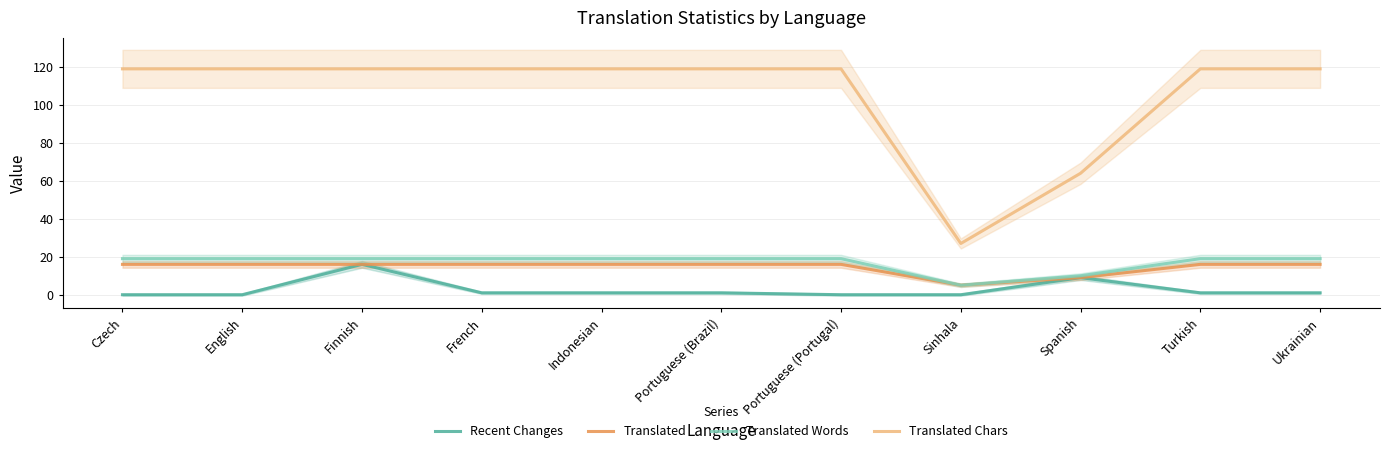

At which label does Recent Changes first exceed 1?

Finnish